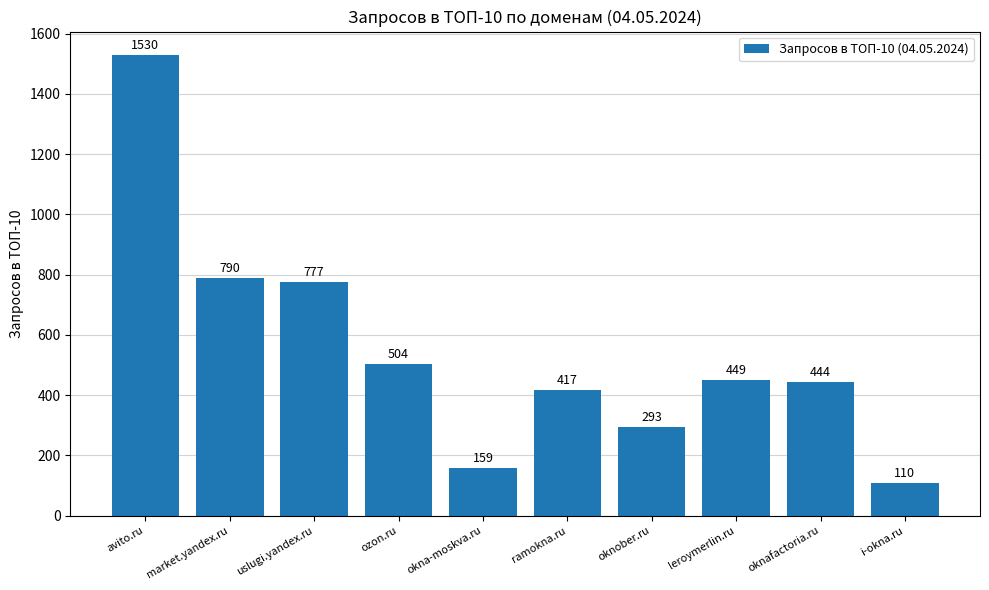

Approximately how many times larger is the value at market.yandex.ru compared to okna-moskva.ru?

5.0